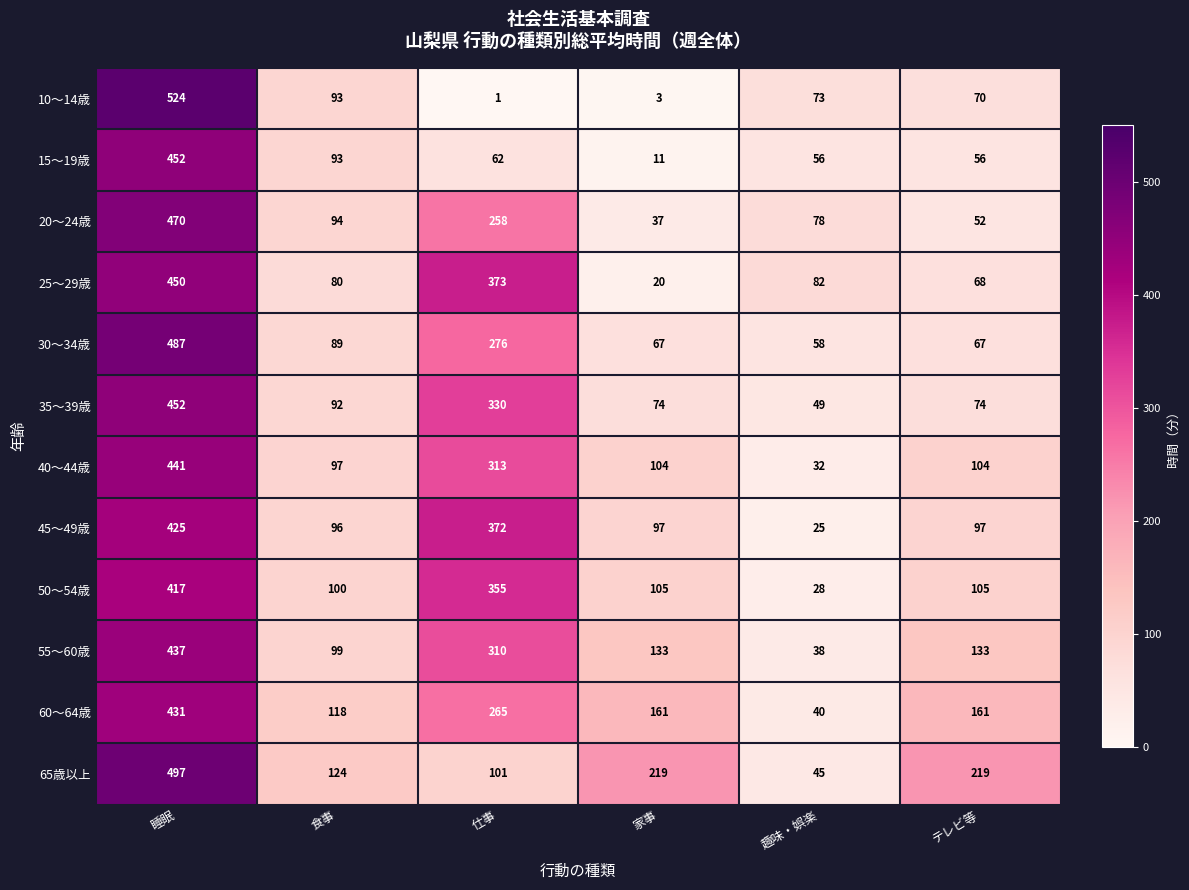

At which label does 20～24歳 first exceed 94?

睡眠